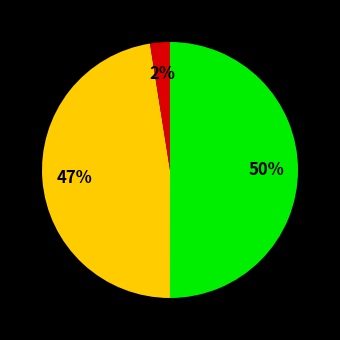

To the nearest percent, what is the average slice percentage?

33%